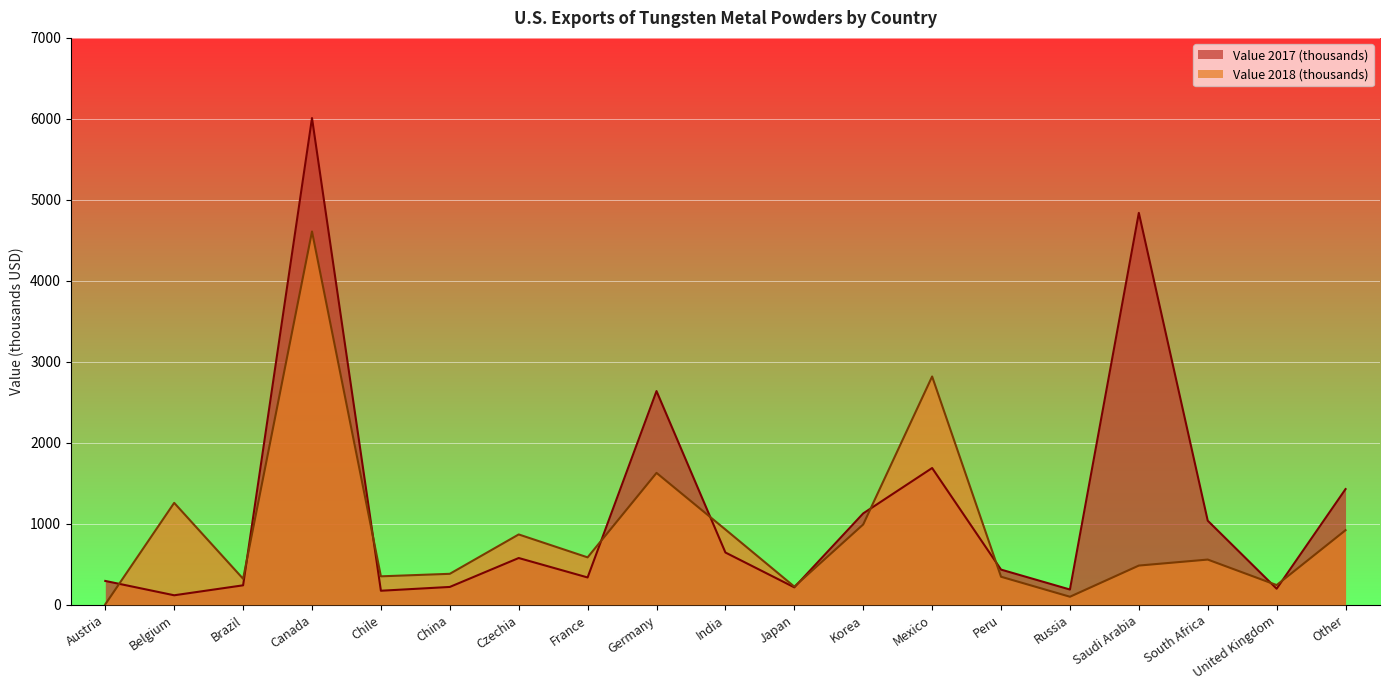

Reading right to left, what are all the values shown in this chart?

Value 2017 (thousands): 1430	200	1040	4840	190	436	1690	1130	217	647	2640	339	579	222	175	6010	242	119	296
Value 2018 (thousands): 923	245	560	486	101	348	2820	994	226	931	1630	587	870	384	353	4610	323	1260	8